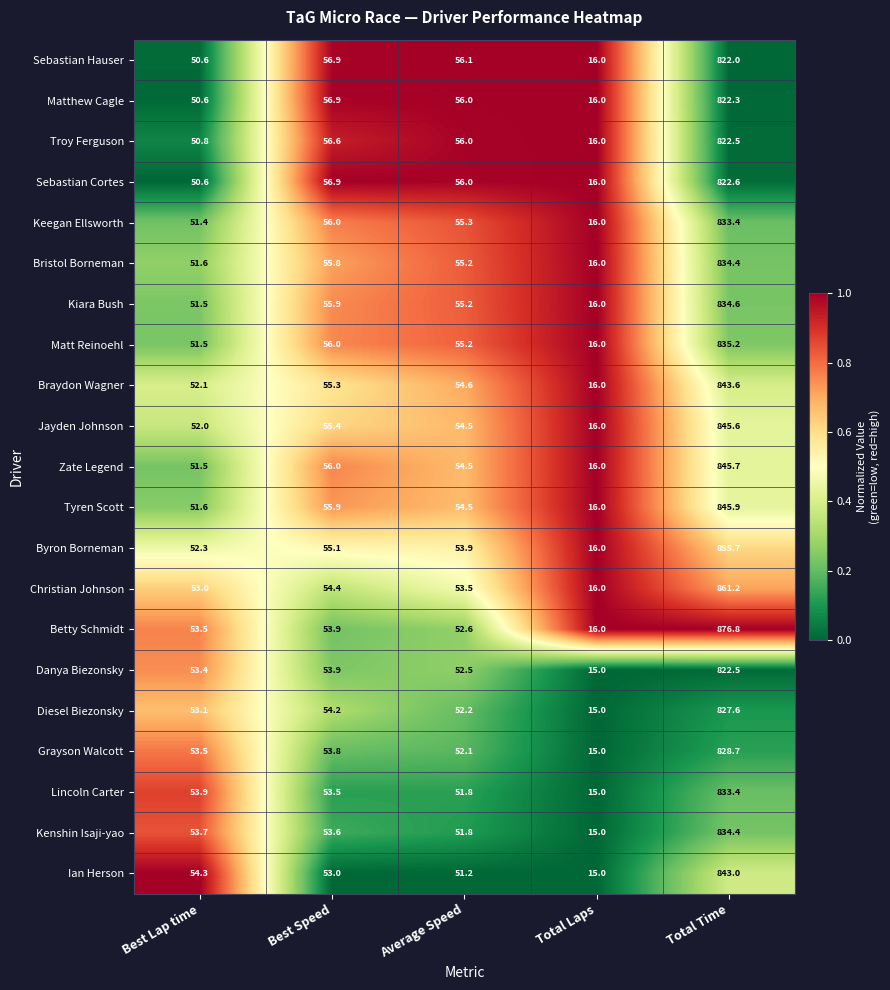

The value of Zate Legend at Total Laps is 16.0. True or false?

True